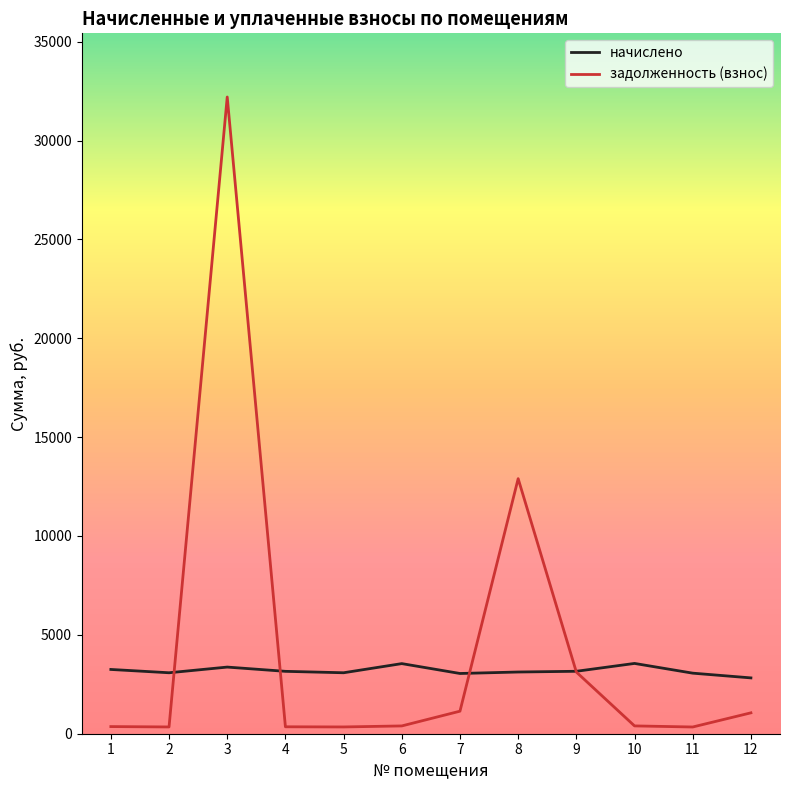

Which series has the largest range (max minus min)?

задолженность (взнос)